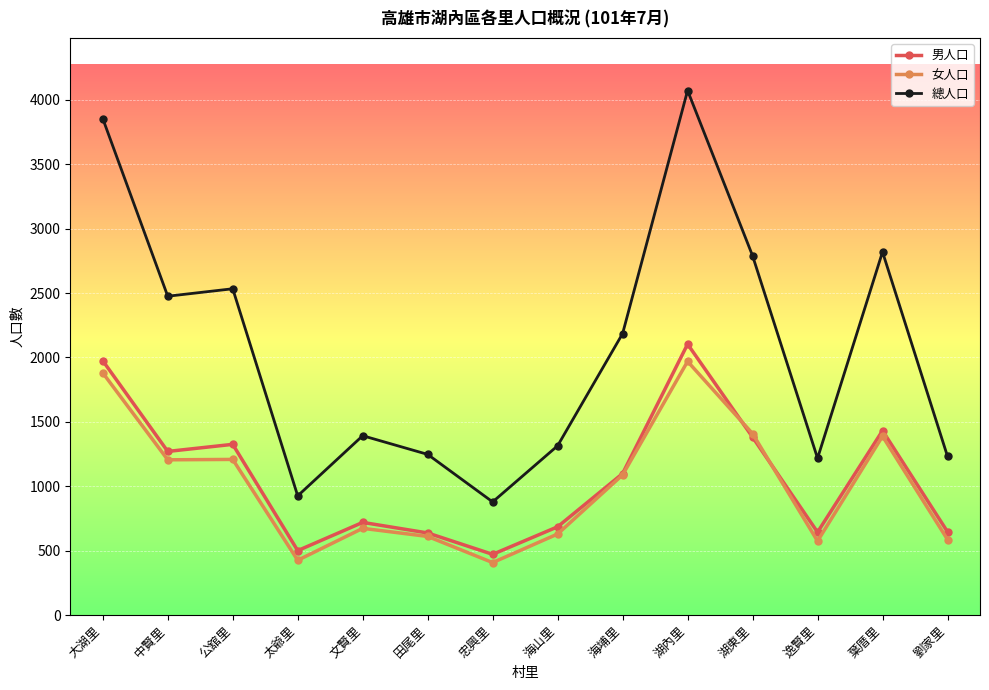

Which series has the largest total across all categories?

總人口